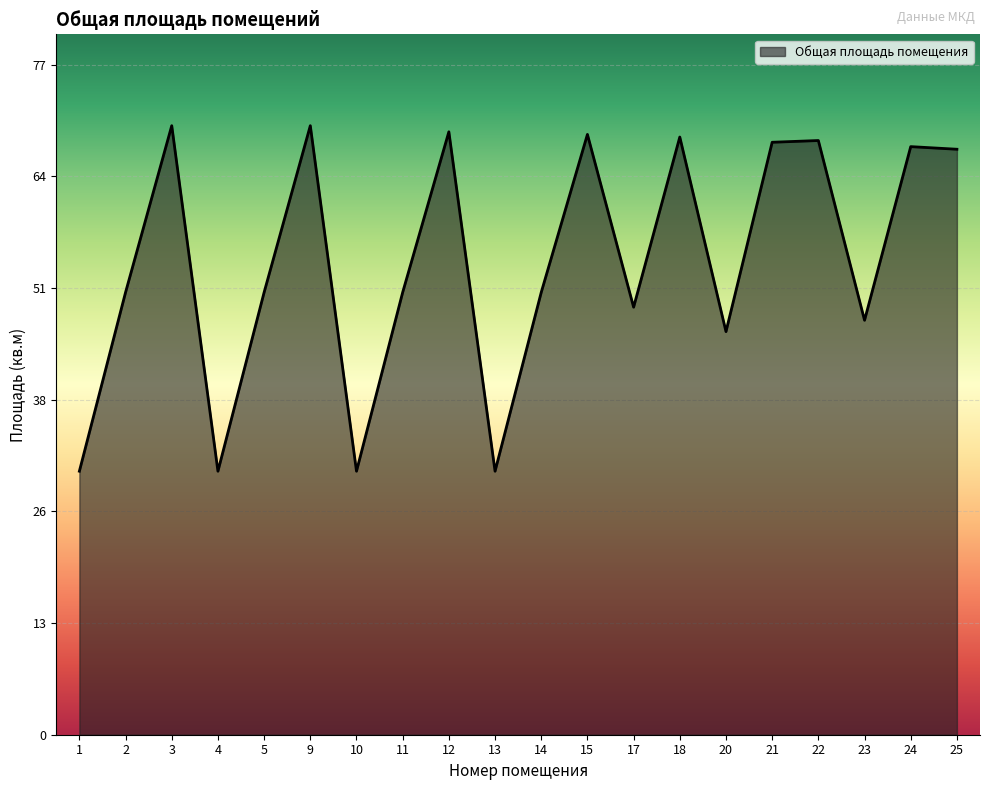

At which label does the data first exceed 50?

2